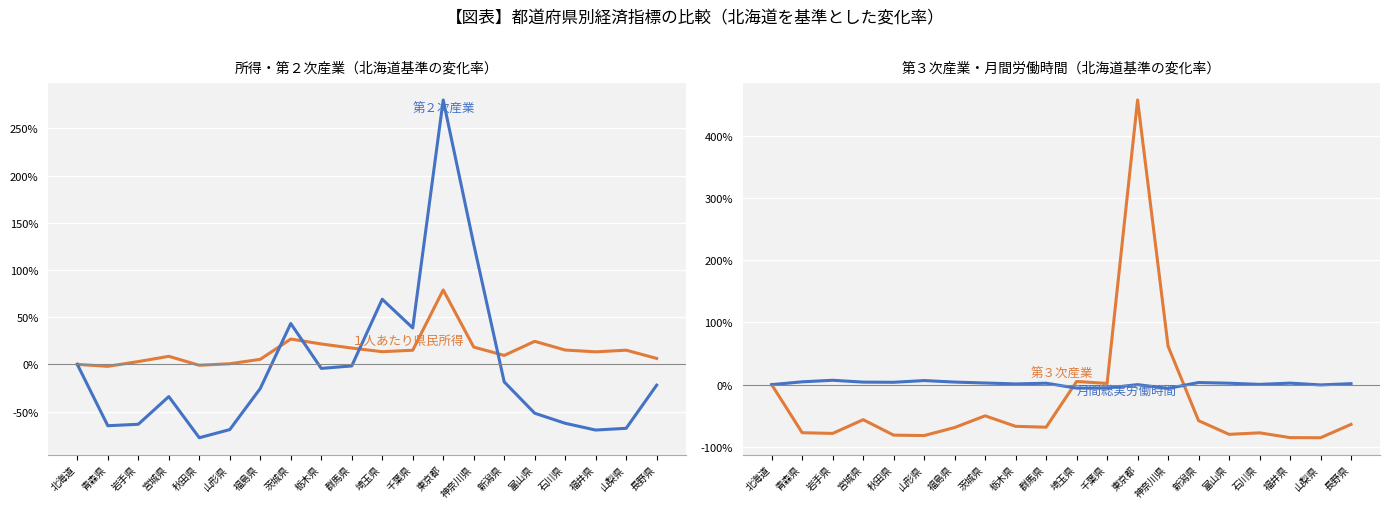

The value of 第２次産業 at 茨城県 is 13.6. True or false?

False